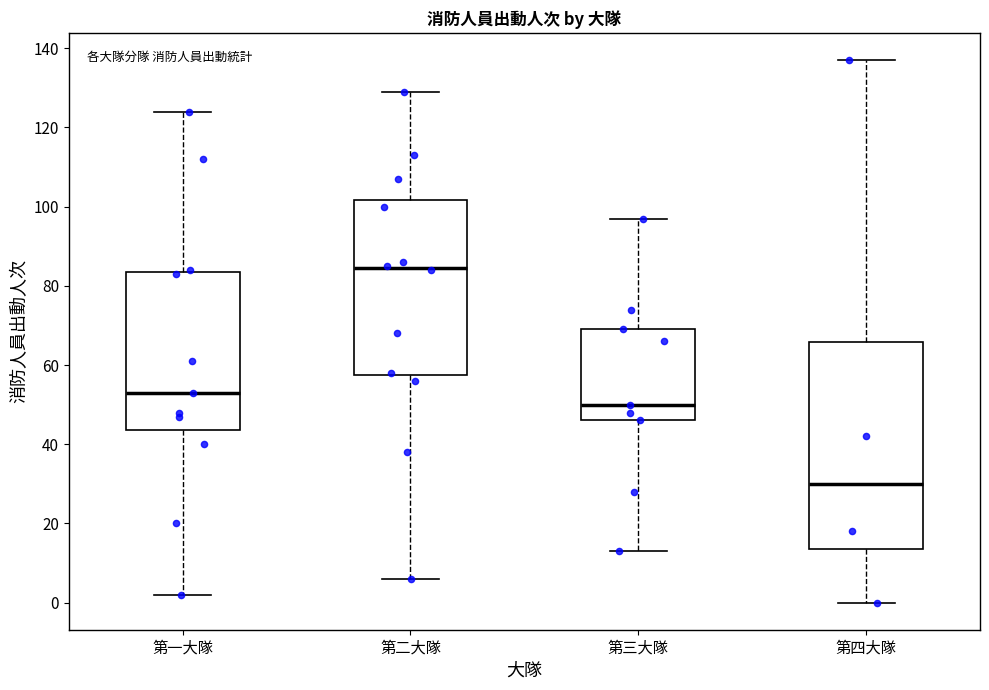

Where does the median line of the box for 第二大隊 sit on the y-axis? The values are not printed on the chart, so give them approximately, as read against the axis.

84